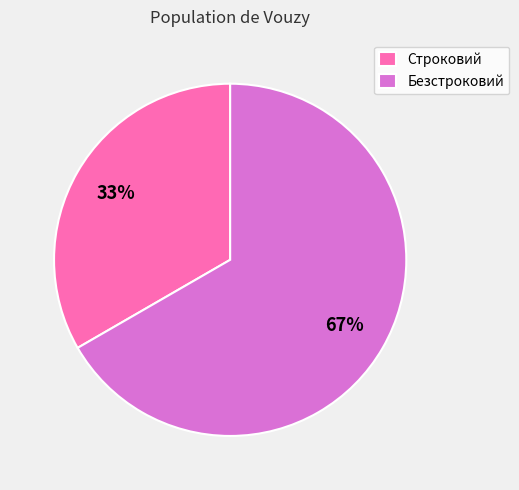

To the nearest percent, what portion does Безстроковий represent?

67%